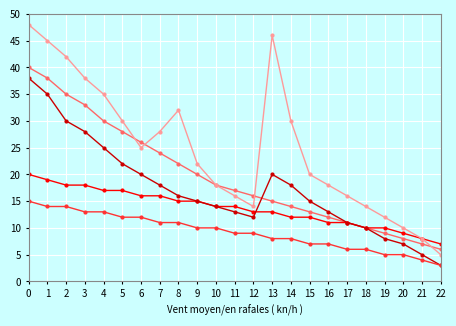

Which label corresponds to the smallest value in the chart?

22